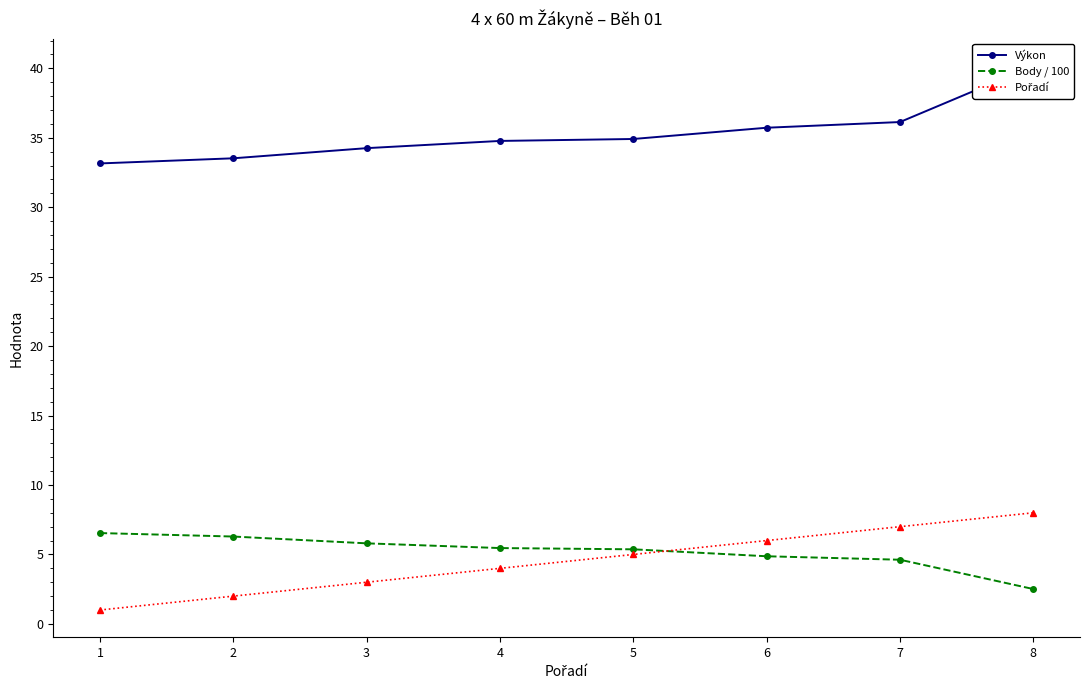

True or false: Výkon has a value of 7.4 at 7.

False